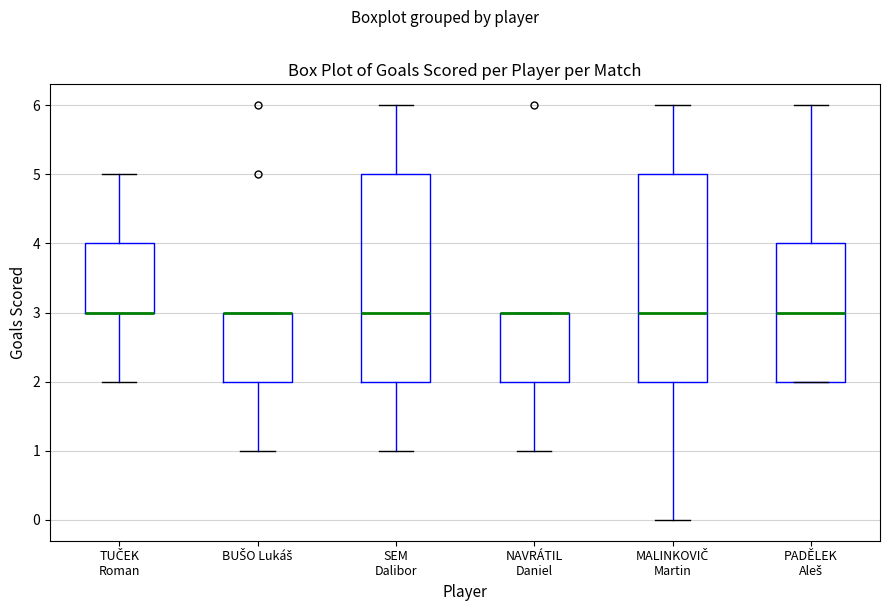

Reading left to right, transcribe this box plot: for each box, give where its median line is, the range the box spans, and where its two whiskers end, as read against the y-axis. The values are not printed on the chart, so give them approximately, as read against the axis.

TUČEK Roman: median 3 (drawn on the box's lower edge), box 3 to 4, whiskers 2 to 5
BUŠO Lukáš: median 3 (drawn on the box's upper edge), box 2 to 3, whiskers 1 to 3
SEM Dalibor: median 3, box 2 to 5, whiskers 1 to 6
NAVRÁTIL Daniel: median 3 (drawn on the box's upper edge), box 2 to 3, whiskers 1 to 3
MALINKOVIČ Martin: median 3, box 2 to 5, whiskers 0 to 6
PADĚLEK Aleš: median 3, box 2 to 4, whiskers 2 to 6